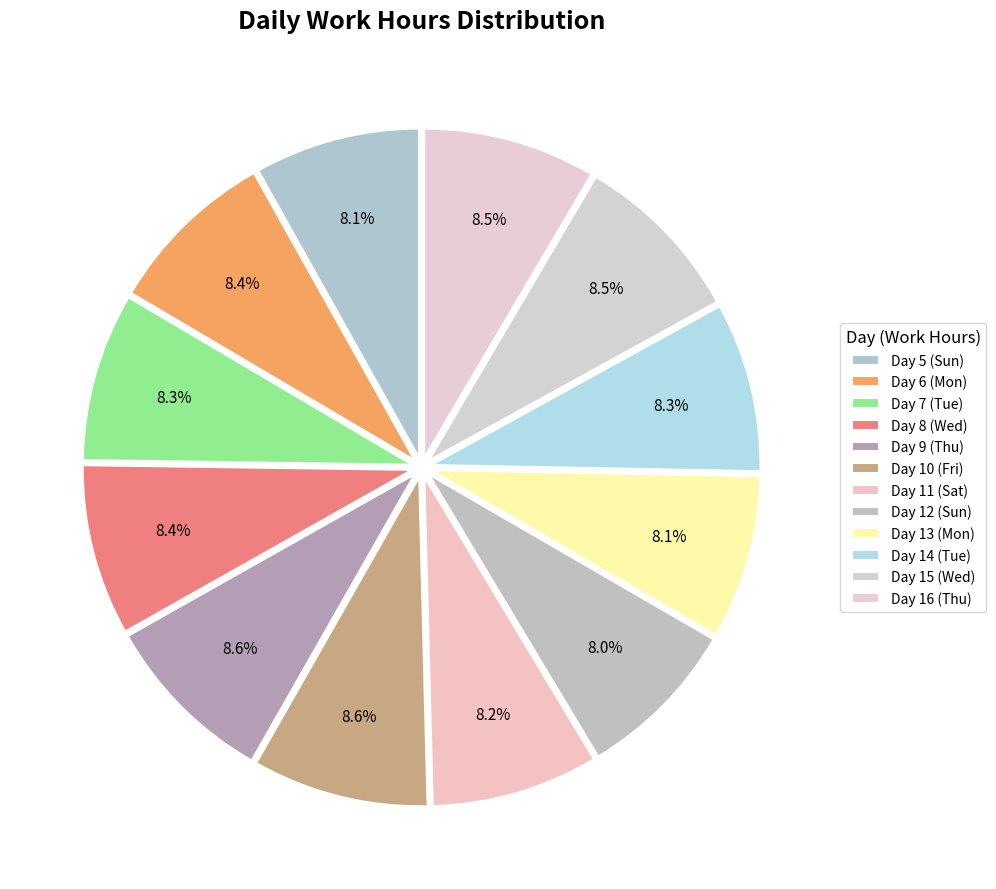

Combined, what portion of the pie is Day 12 (Sun) and Day 5 (Sun)?

16.2%